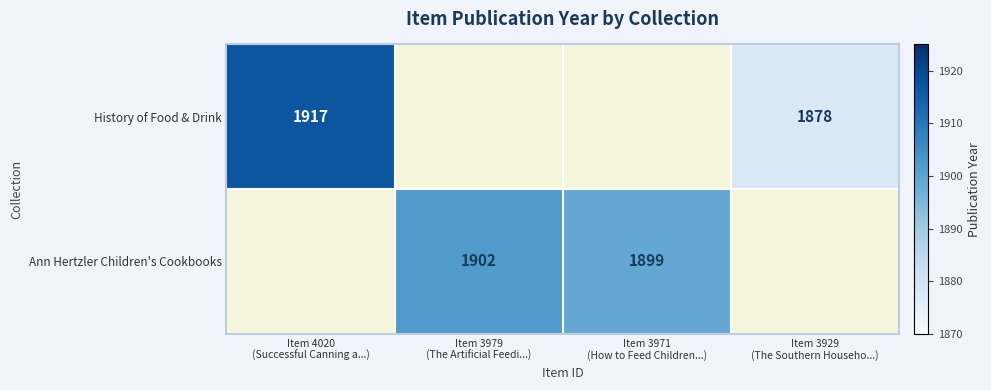

How many data points does each series have?

4